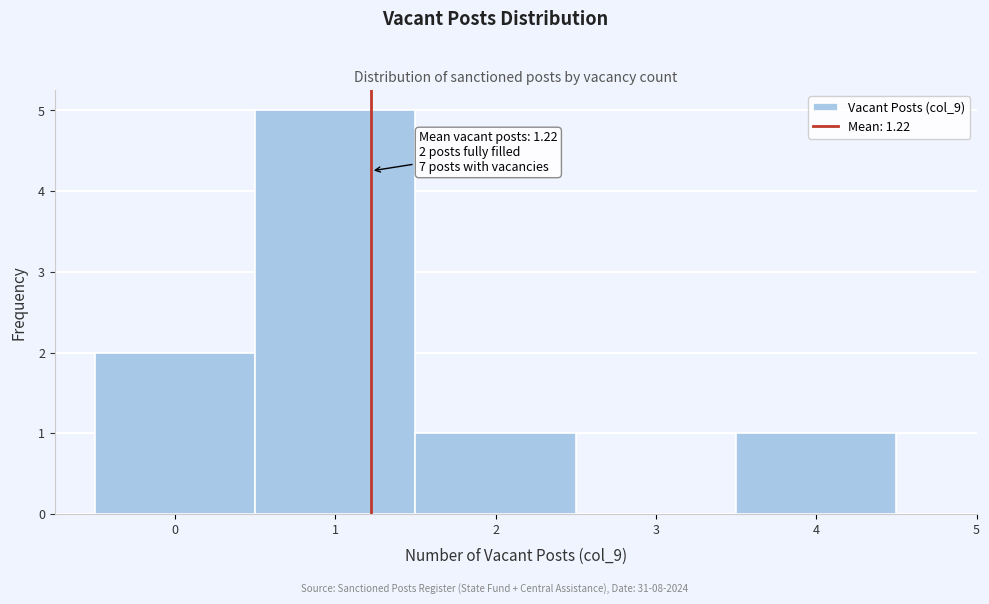

Which range on the x-axis has the tallest bar?

0.5 to 1.5